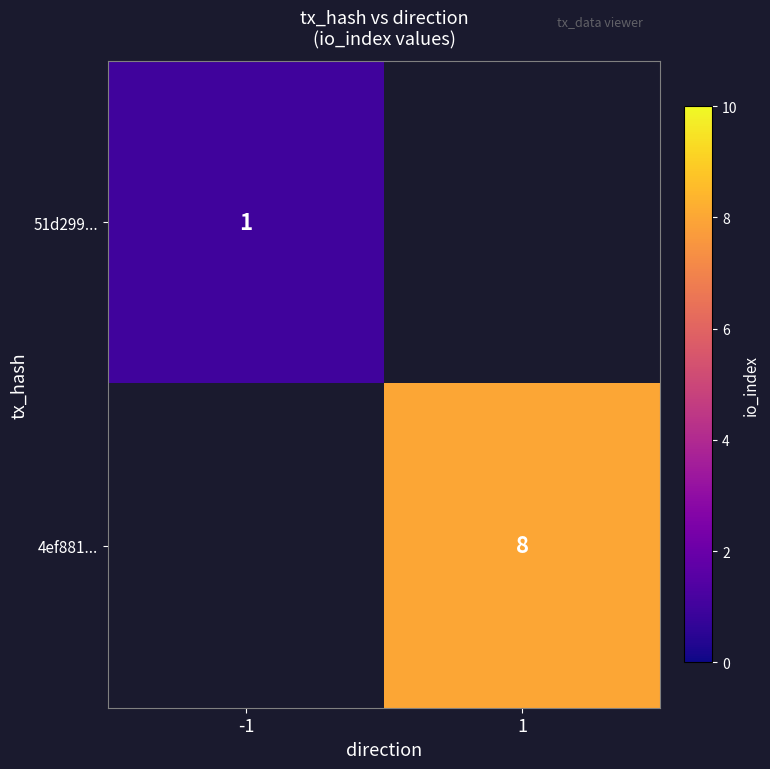

Is it true that 51d299... equals 2 at -1?

False